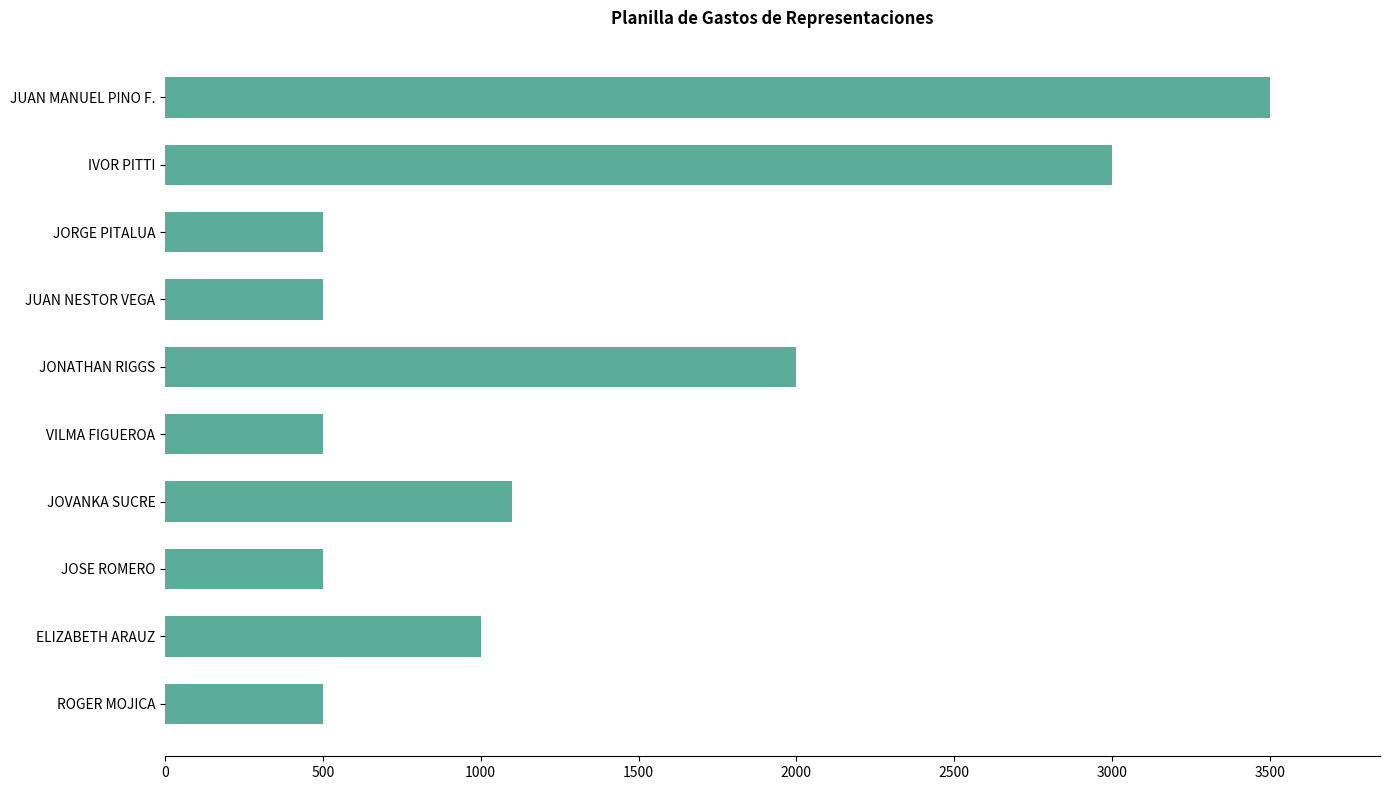

The value at VILMA FIGUEROA is 298. True or false?

False